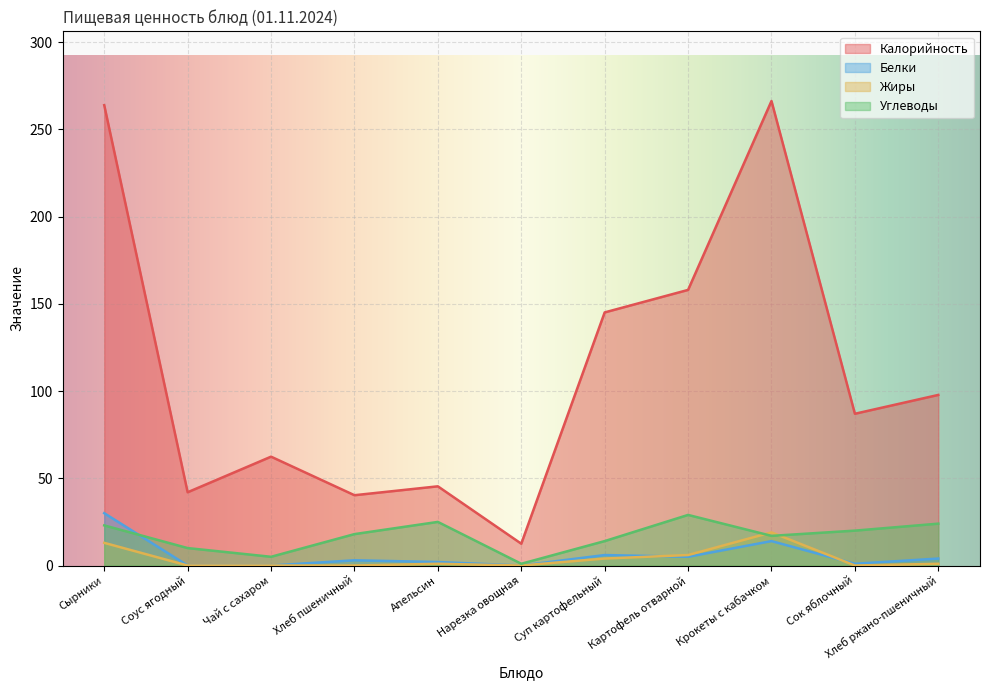

Rank the categories by Белки value from highest to lowest.

Сырники, Крокеты с кабачком, Суп картофельный, Картофель отварной, Хлеб ржано-пшеничный, Хлеб пшеничный, Апельсин, Сок яблочный, Соус ягодный, Чай с сахаром, Нарезка овощная